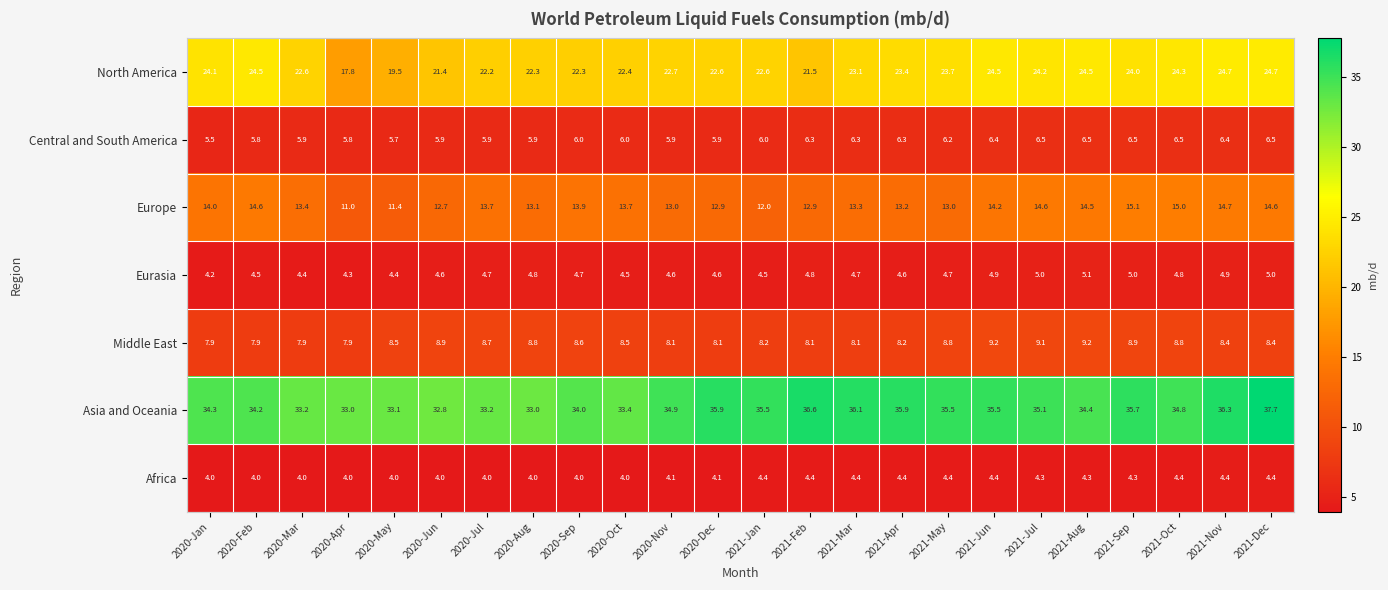

What is the average value of the Eurasia series?

4.7